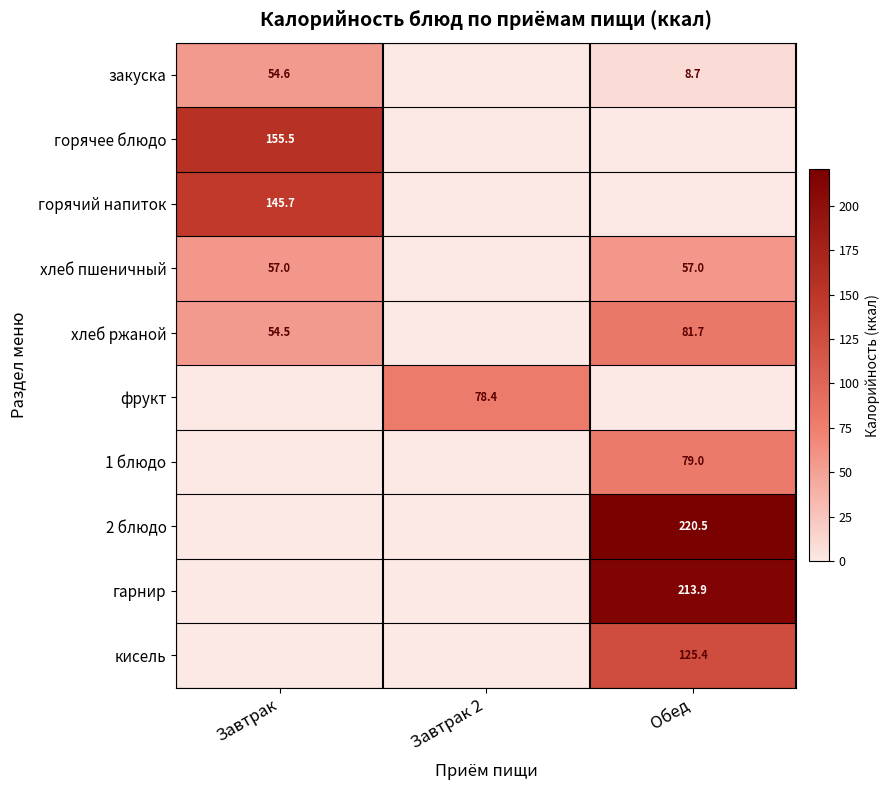

True or false: закуска has a value of 54.6 at Завтрак.

True